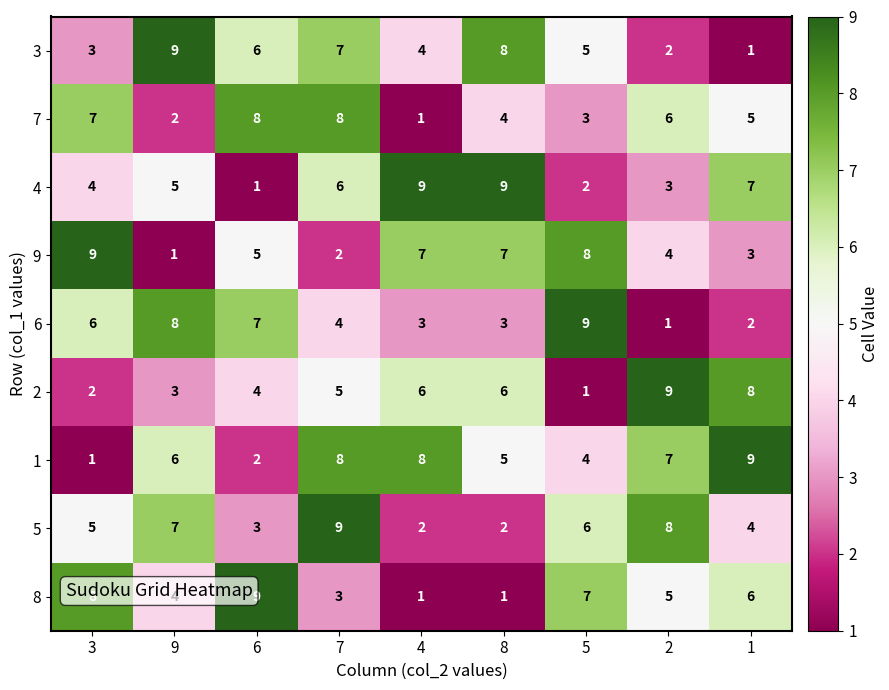

What is the spread (max minus min) of values at 3?

8